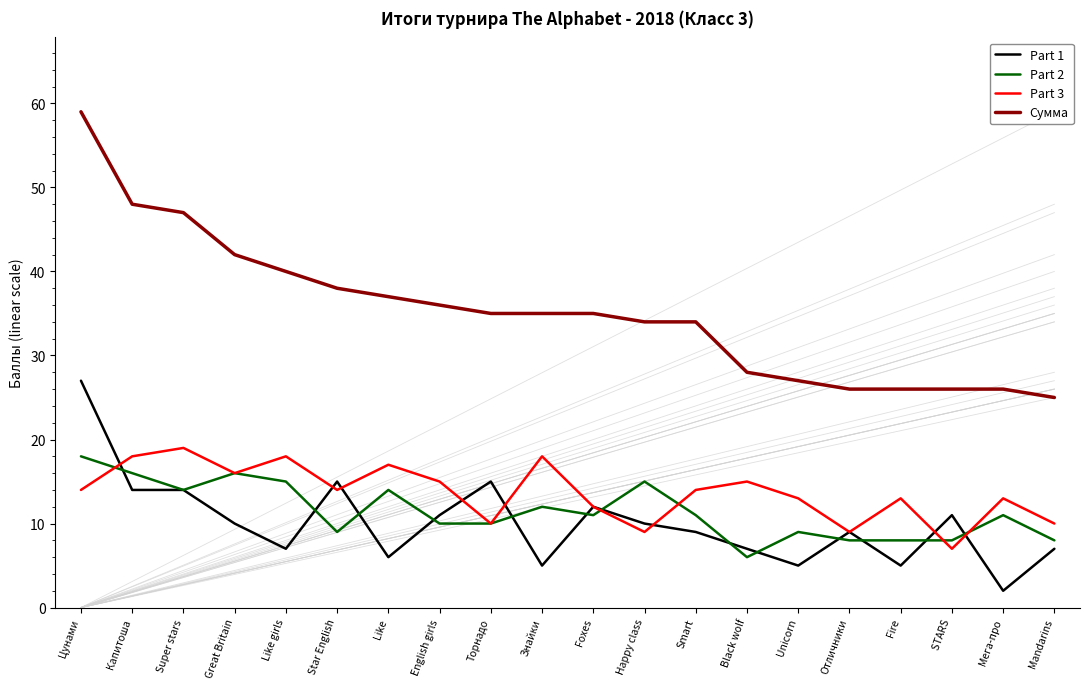

Which series has the largest total across all categories?

Сумма